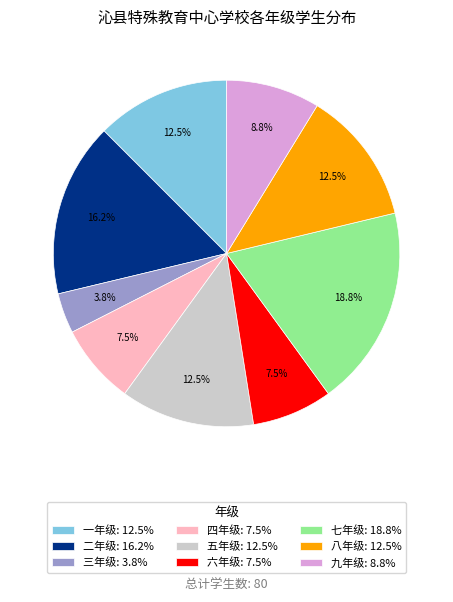

Approximately how many times larger is the value at 八年级: 12.5% compared to 四年级: 7.5%?

1.7